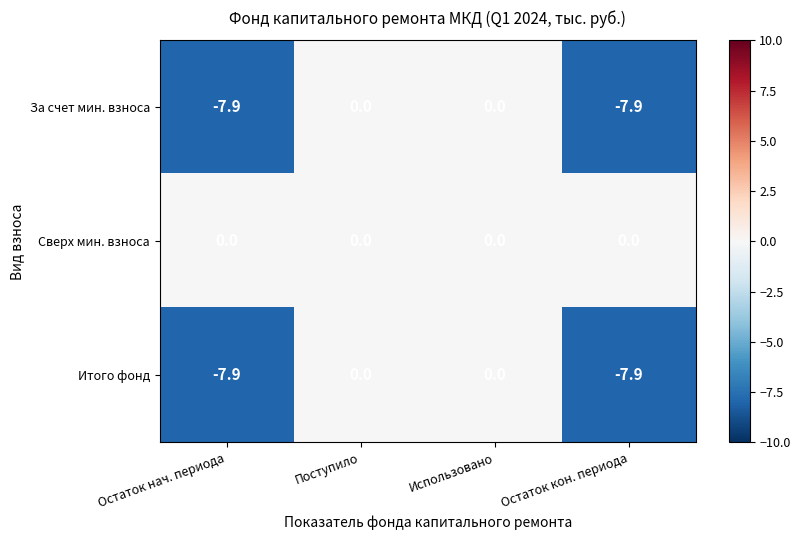

Is it true that Итого фонд equals -4.7 at Остаток нач. периода?

False